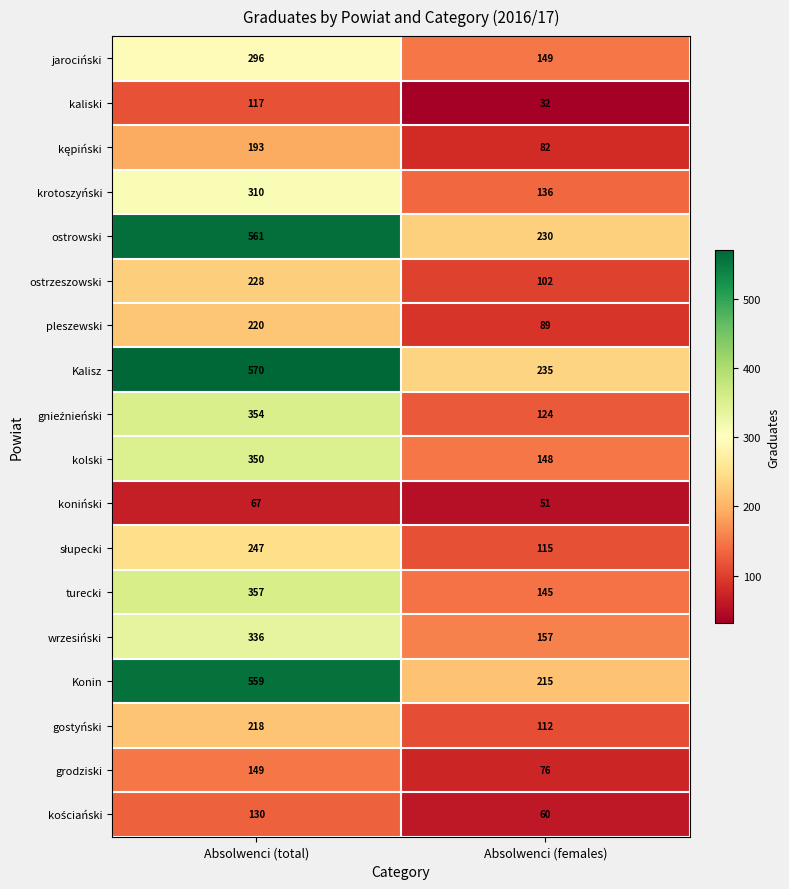

The value of koniński at Absolwenci (total) is 67. True or false?

True